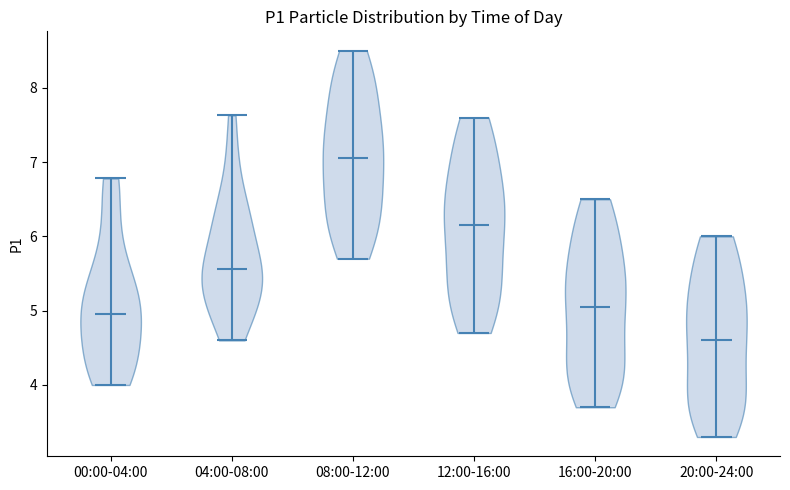

Which violin has the lowest median line?

20:00-24:00